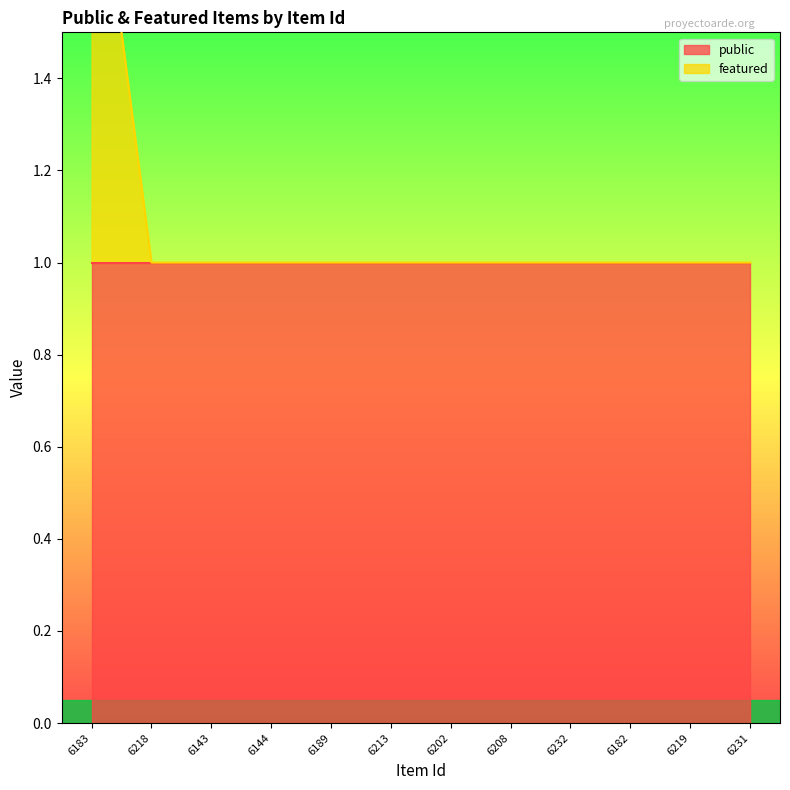

Rank the categories by value from highest to lowest.

6183, 6218, 6143, 6144, 6189, 6213, 6202, 6208, 6232, 6182, 6219, 6231